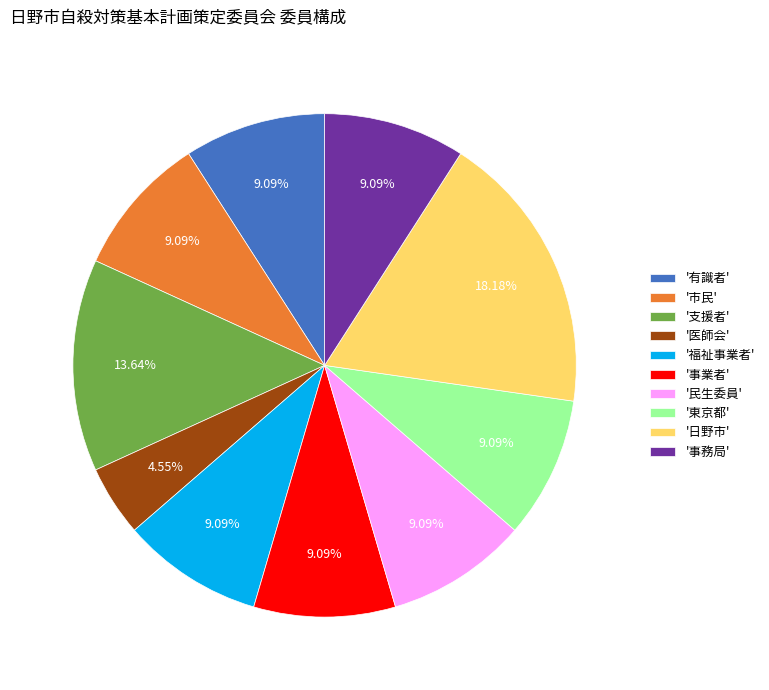

To the nearest percent, what is the average slice percentage?

10%